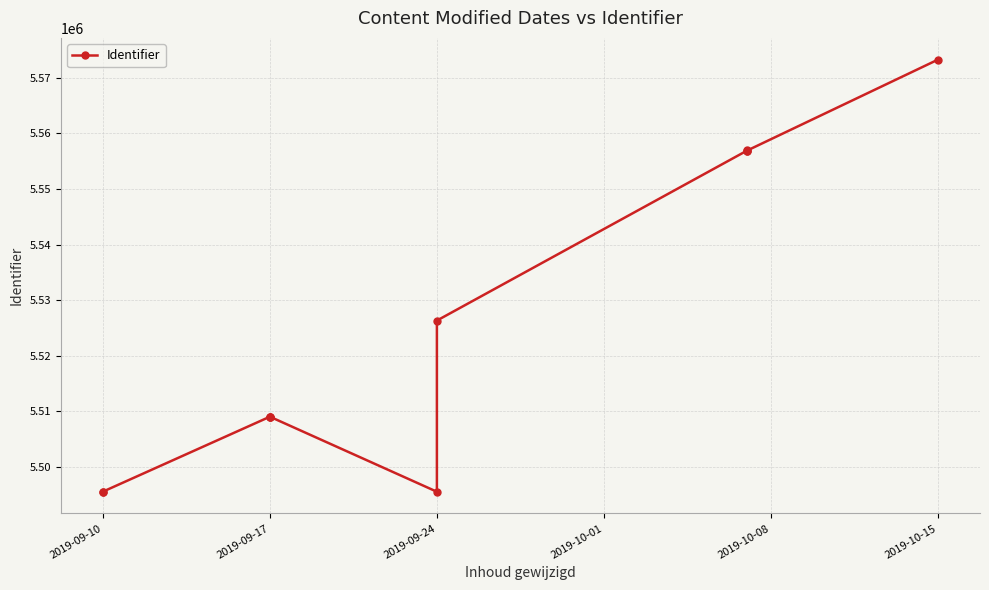

What is the sum of the values at 2019-09-10 and 2019-10-15?

11068820